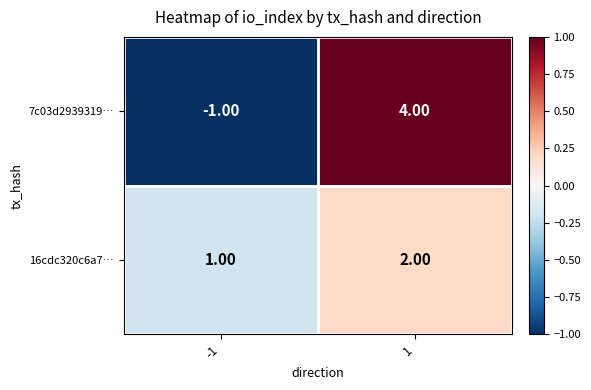

Rank the series by their maximum value, from highest to lowest.

7c03d2939319…, 16cdc320c6a7…